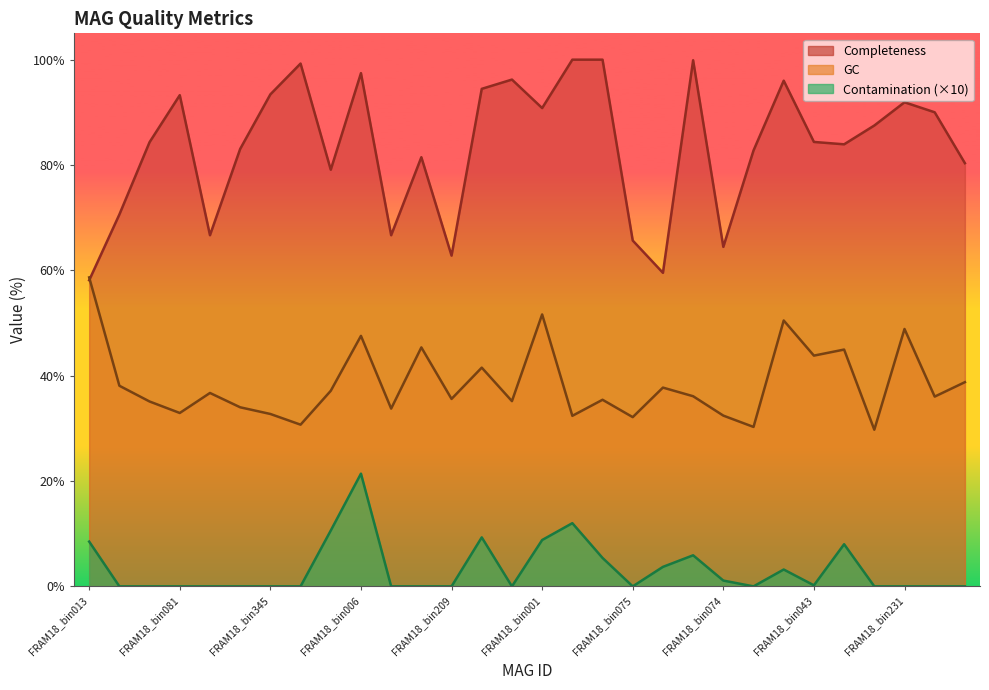

What is the difference between the second highest and second lowest values in the Contamination series?

12.0